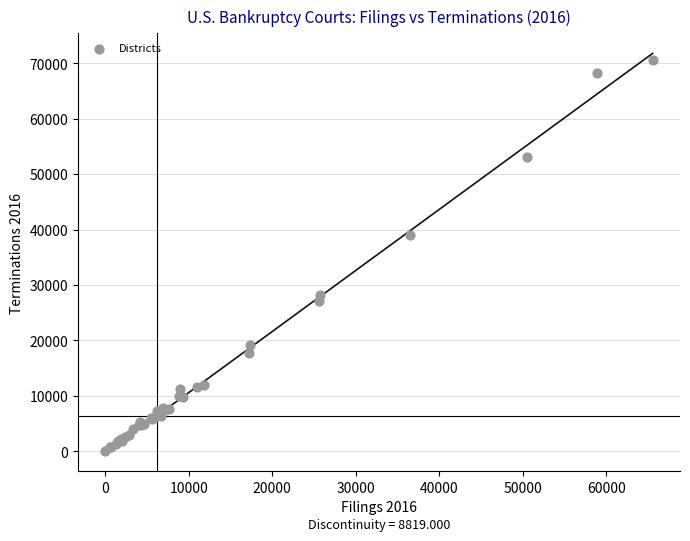

What Y value in the scatter plot is closest to 35273?

39022